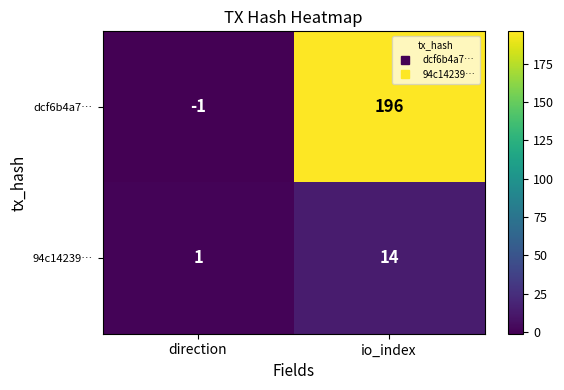

How many values in dcf6b4a7… are below zero?

1